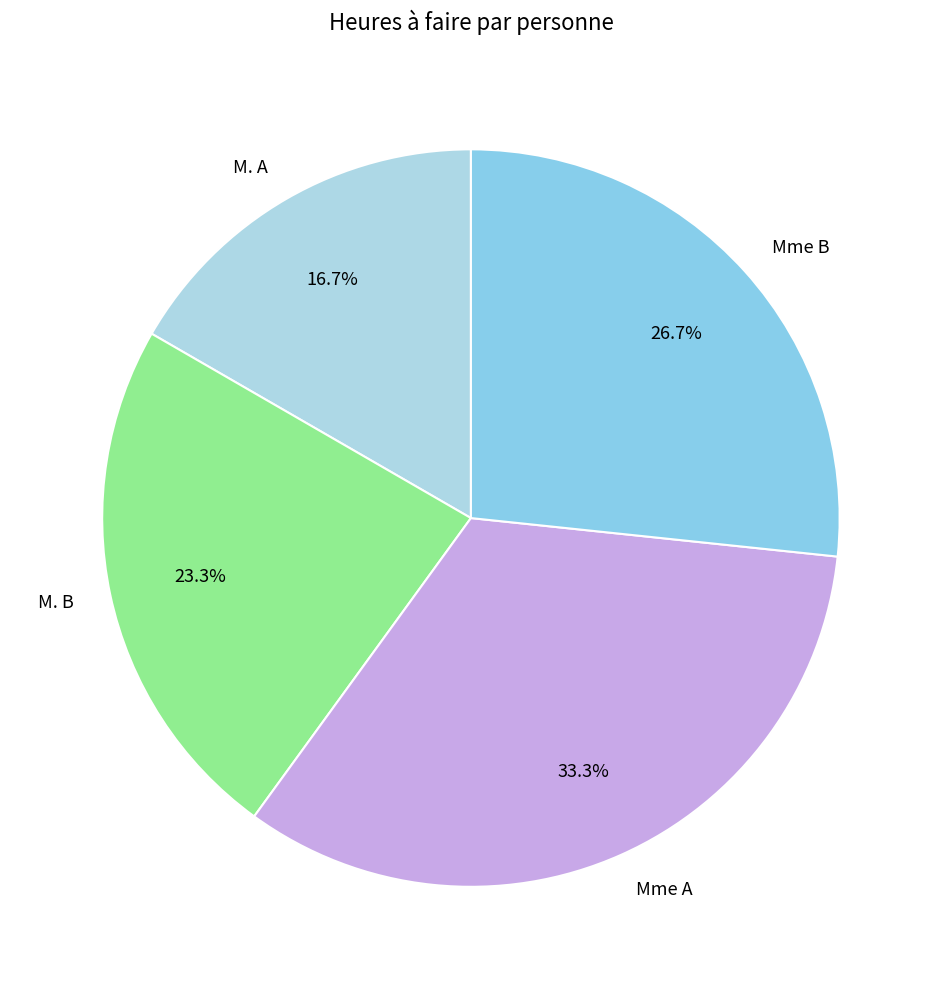

Does M. A represent more than half of the total?

No